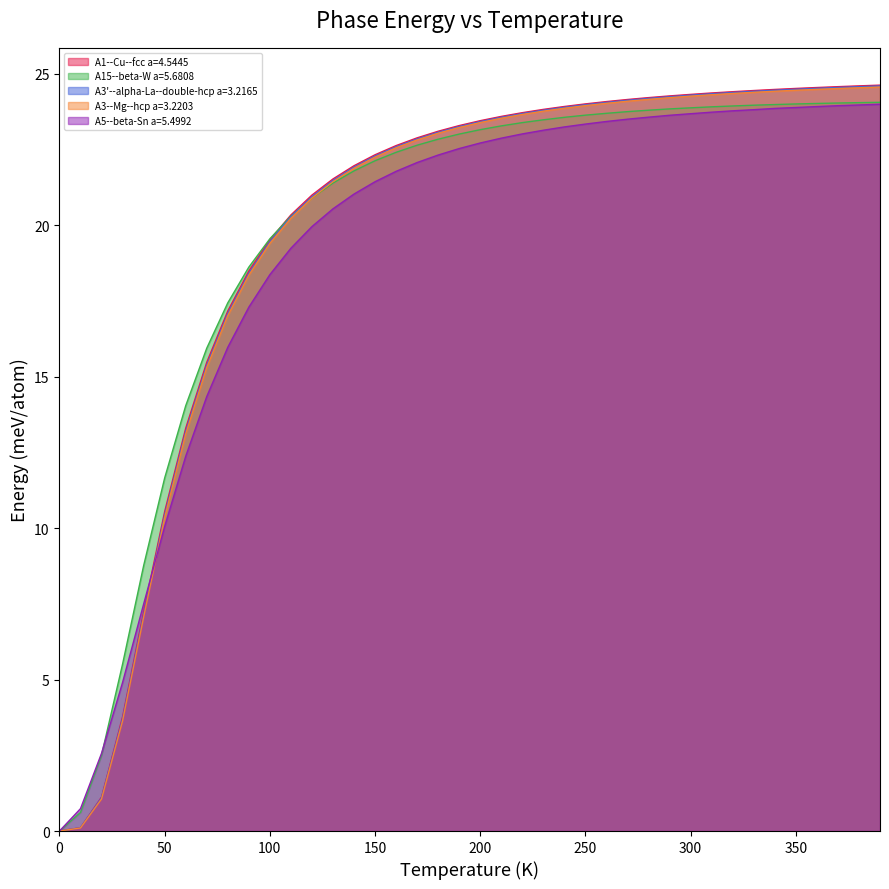

True or false: A3--Mg--hcp a=3.2203 has a value of 12.2 at 350.

False